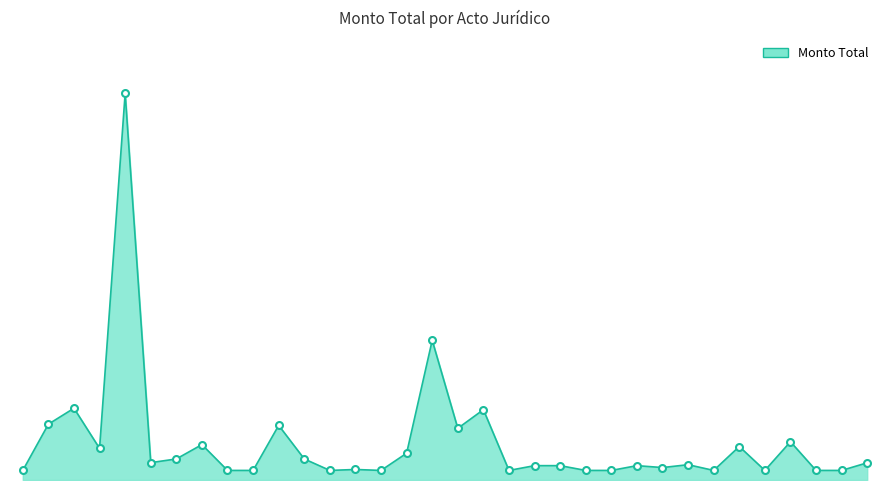

Is this an area chart (filled region under the line)?

Yes